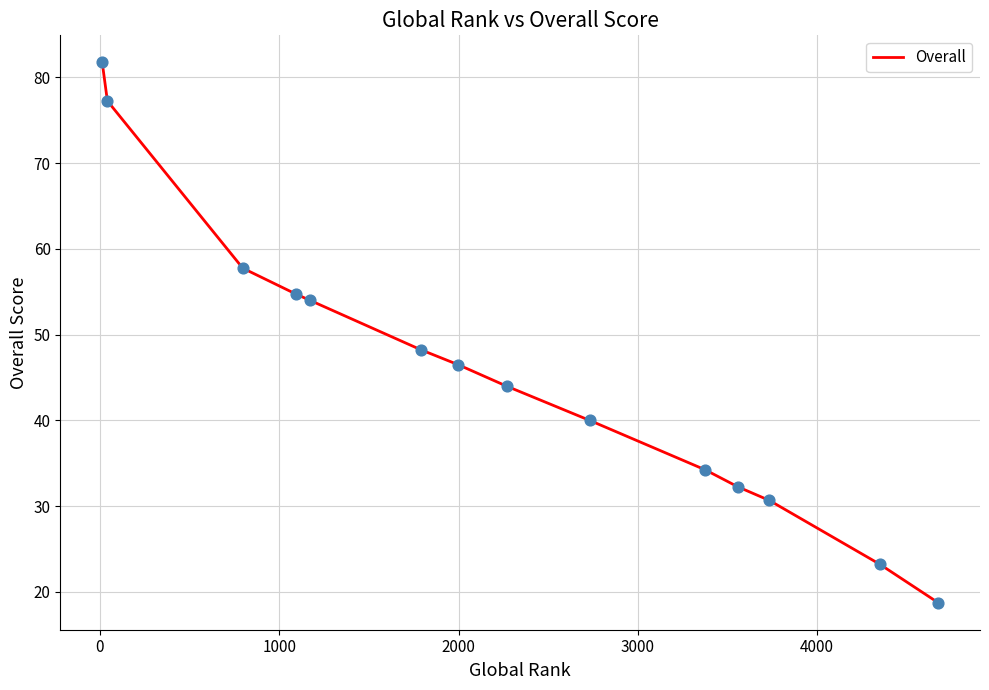

What is the minimum value shown in the chart?

18.8